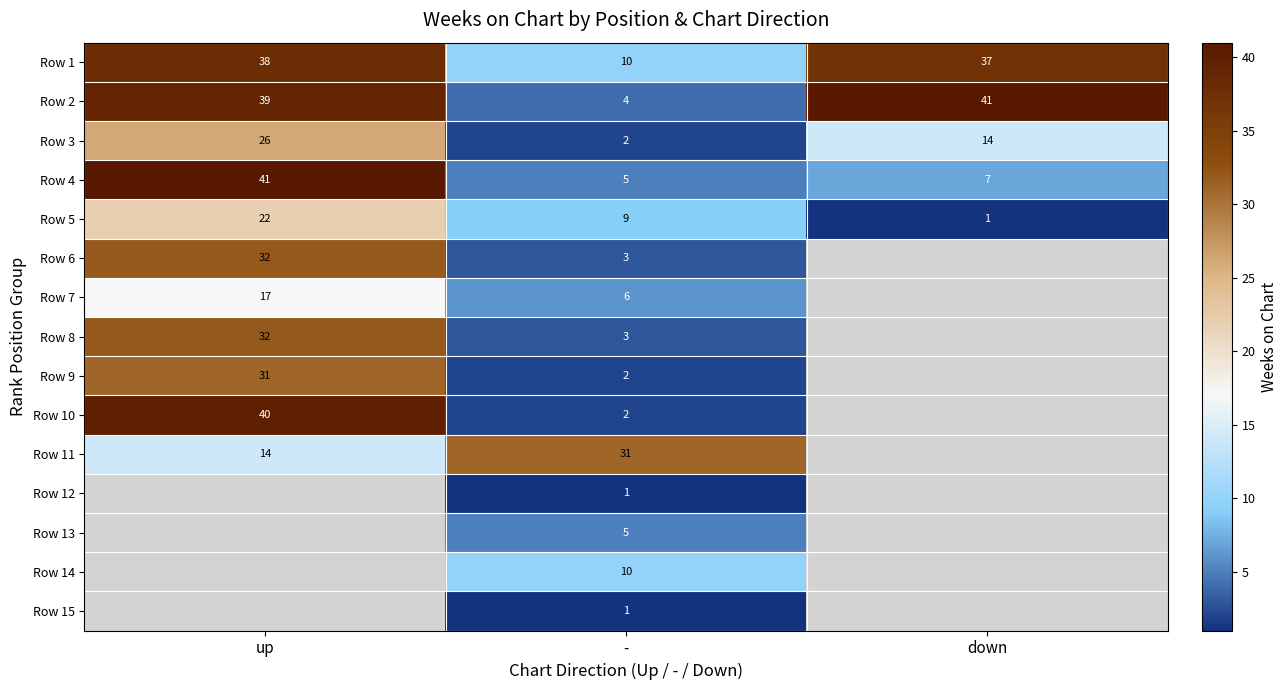

What is the difference between the maximum and minimum values in the Row 1 series?

28